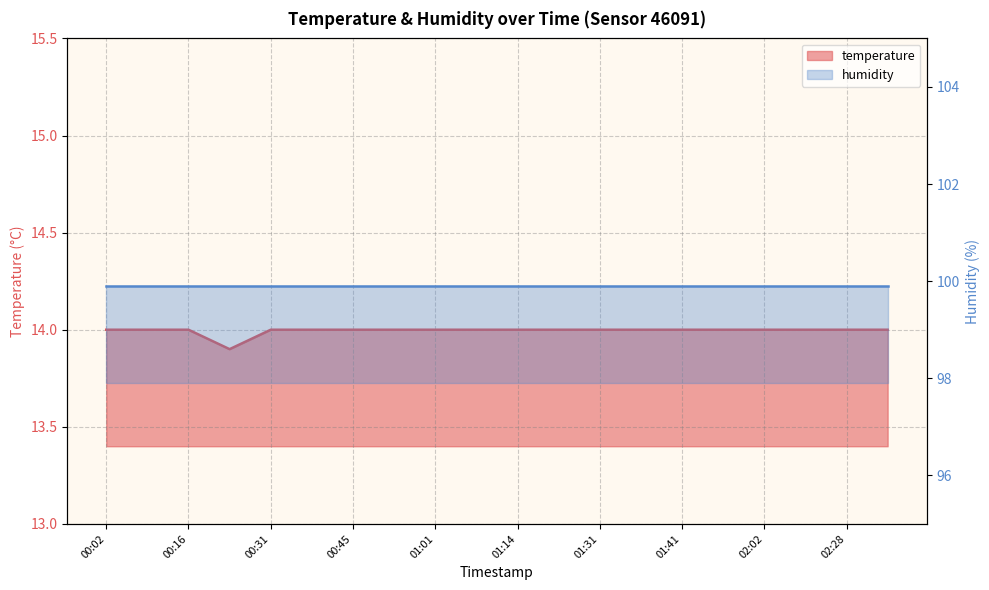

What is the maximum value shown in the chart?

14.0